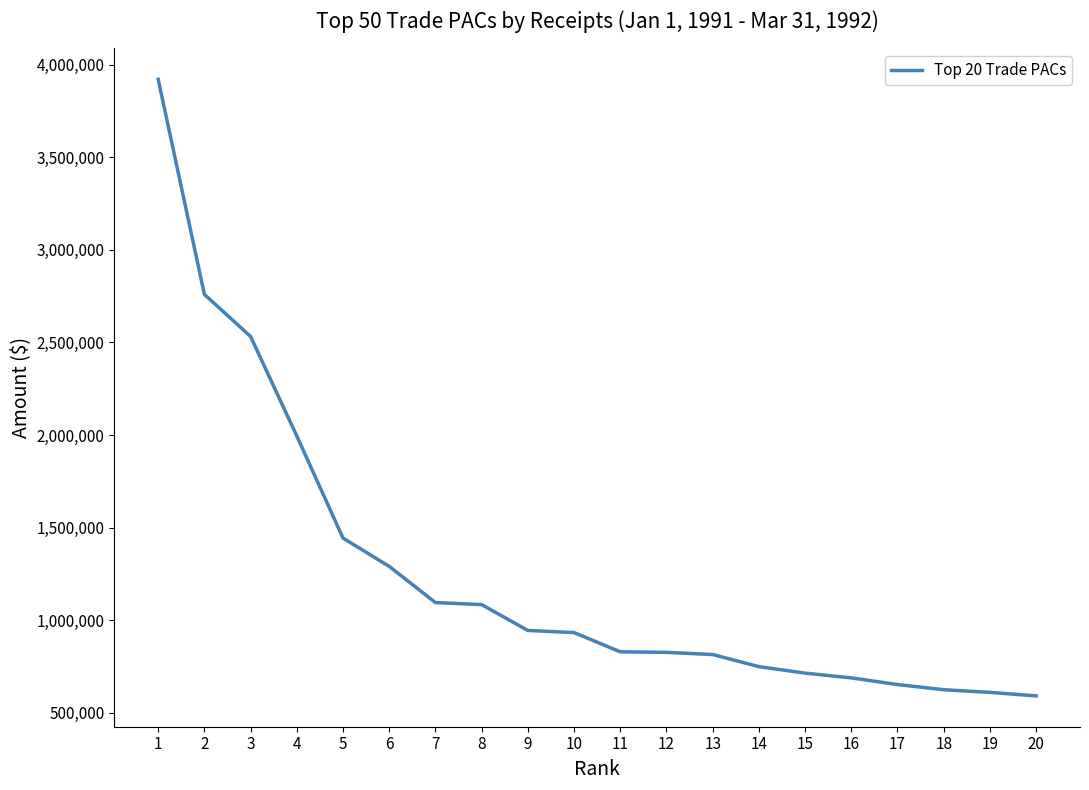

Which label corresponds to the largest value in the chart?

1